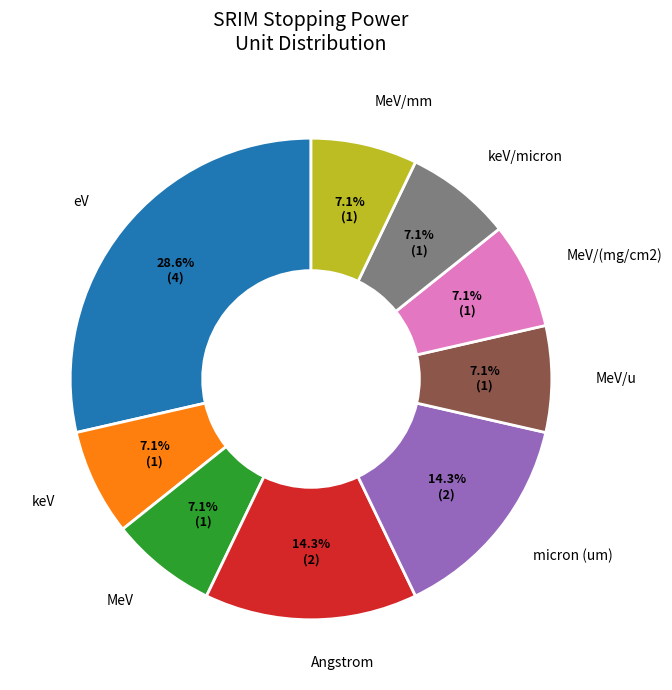

Is keV/micron the majority of the pie?

No